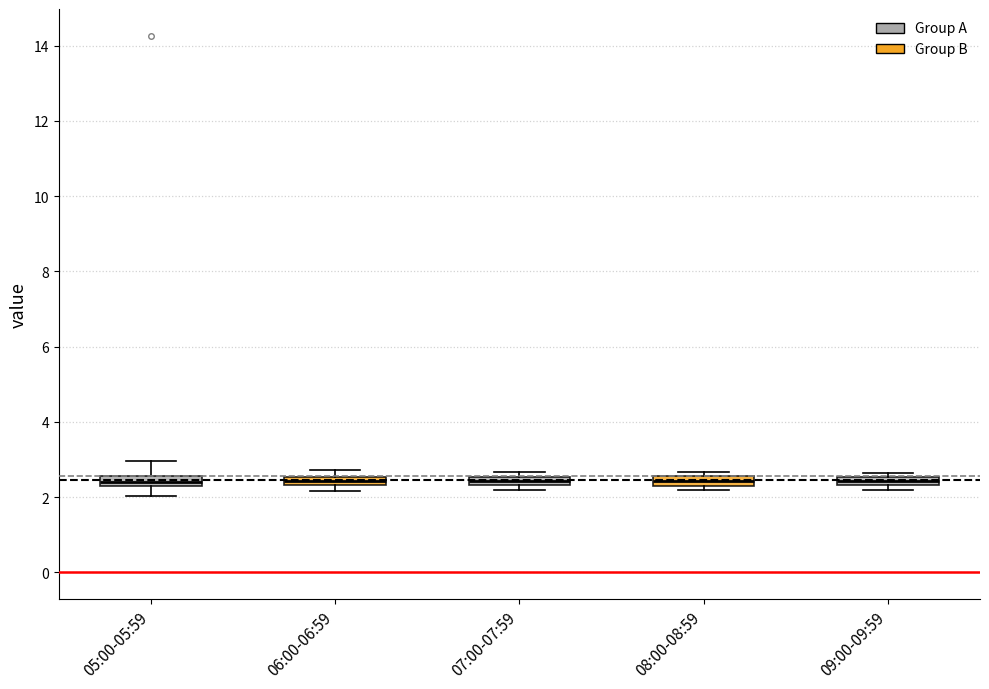

Where is the lower edge of the box for 06:00-06:59 on the y-axis? The values are not printed on the chart, so give them approximately, as read against the axis.

2.4